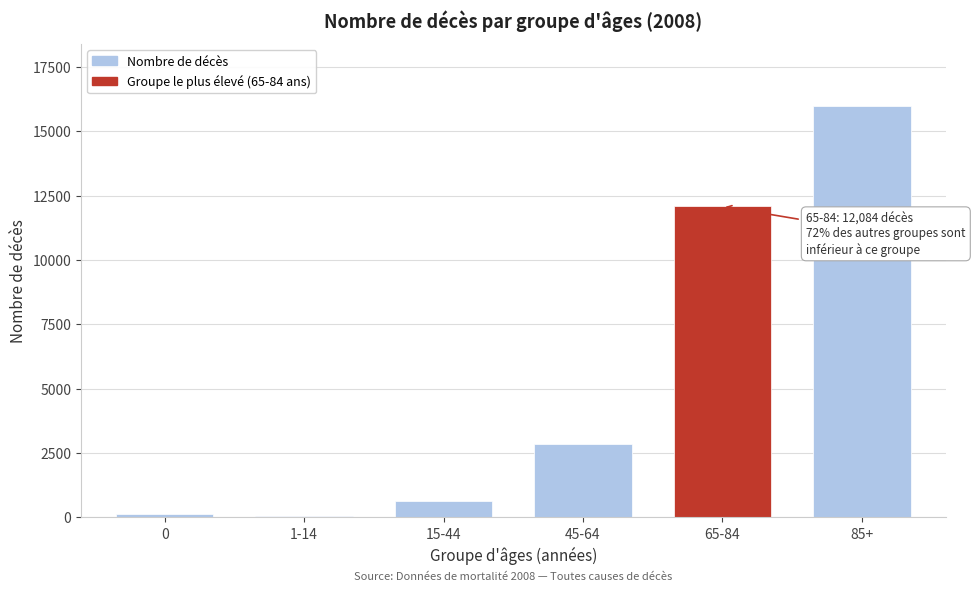

Reading right to left, transcribe all the data shown in this chart.

85+=16000	65-84=12084	45-64=2869	15-44=626	1-14=41	0=139